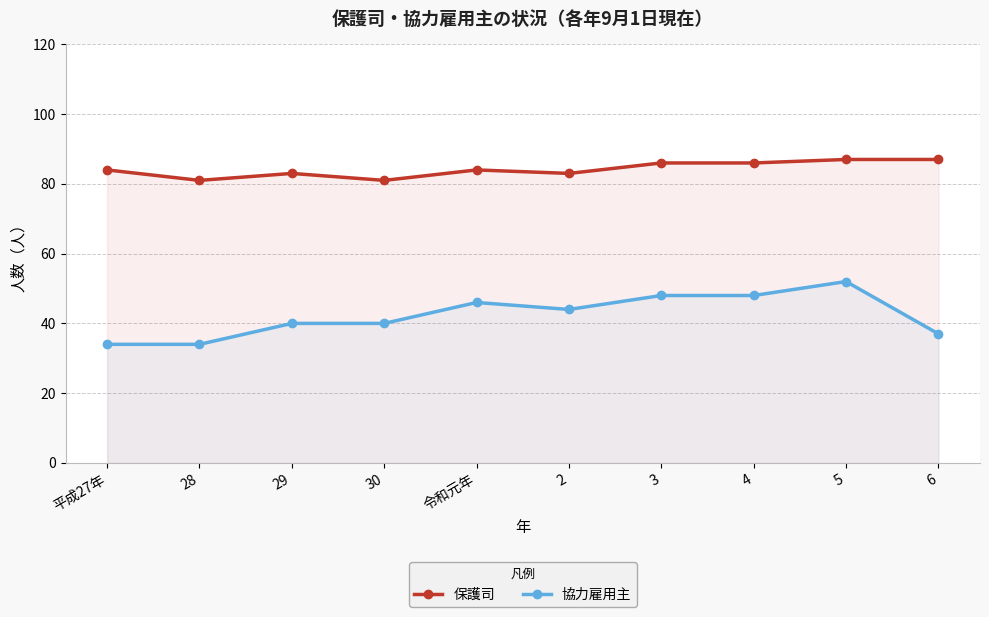

How many values in the 協力雇用主 series exceed 44?

4